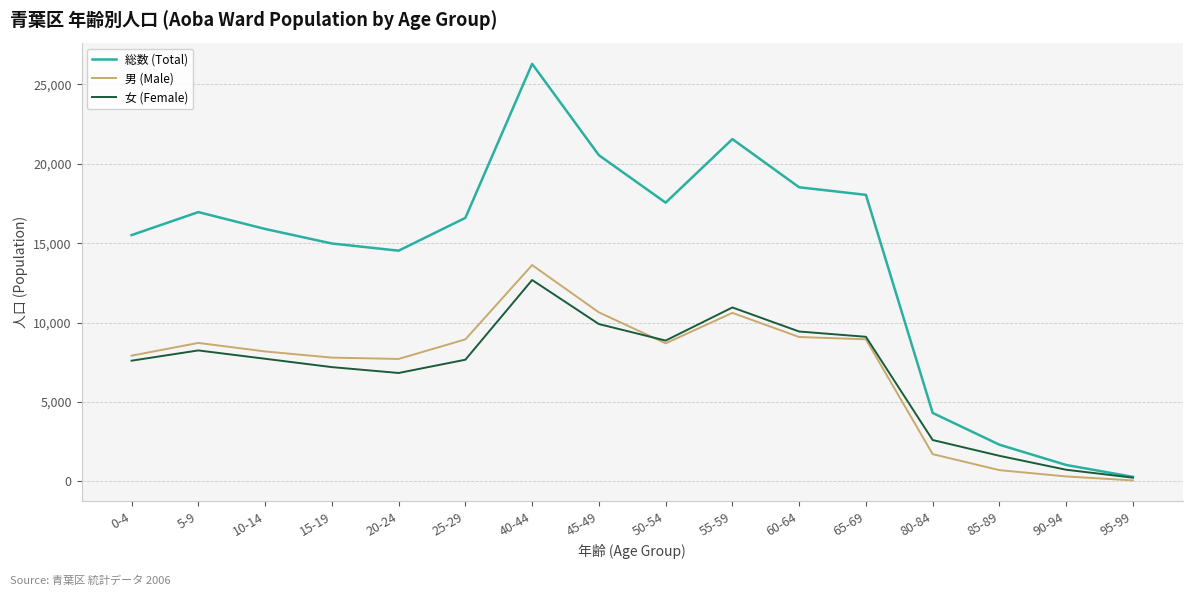

What is the greatest value displayed?

26302